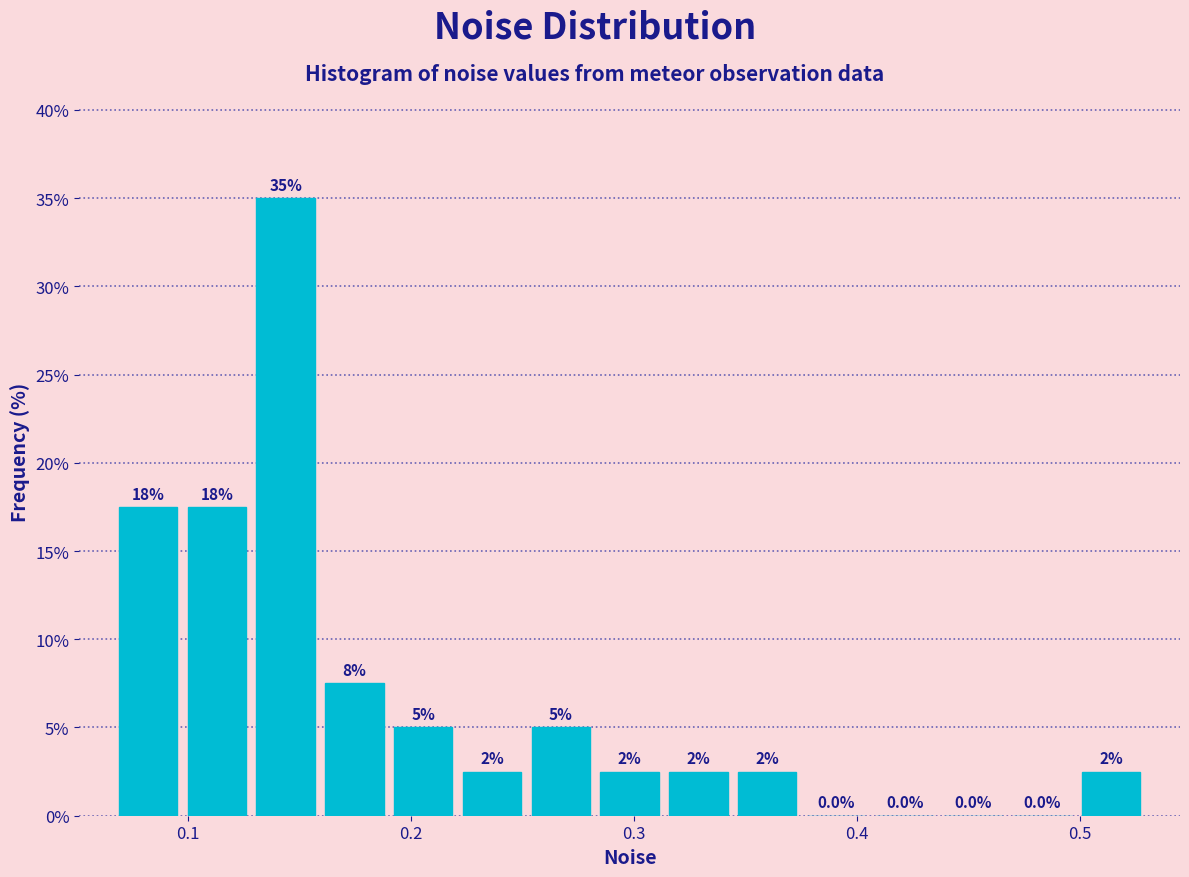

Around what value on the x-axis is the tallest bar? Give the approximate position of its centre, as read against the axis.

0.14